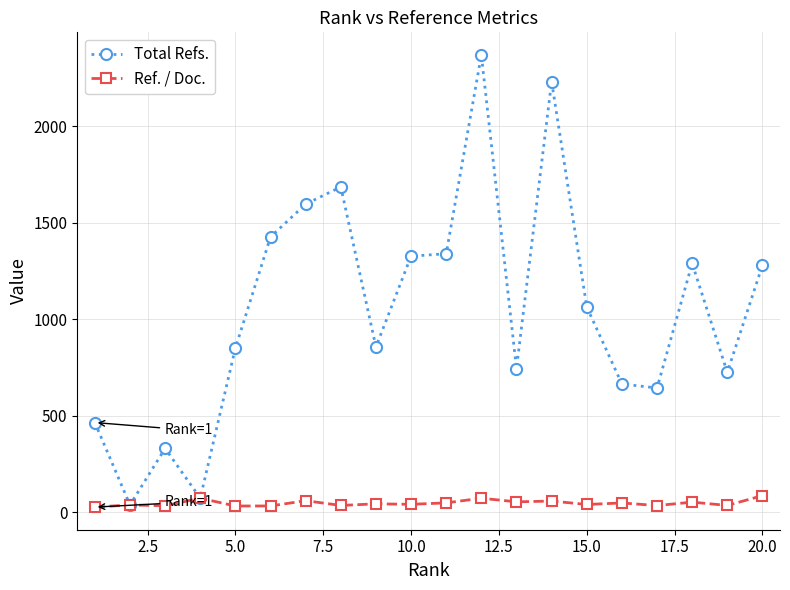

Which series has the largest range (max minus min)?

Total Refs.